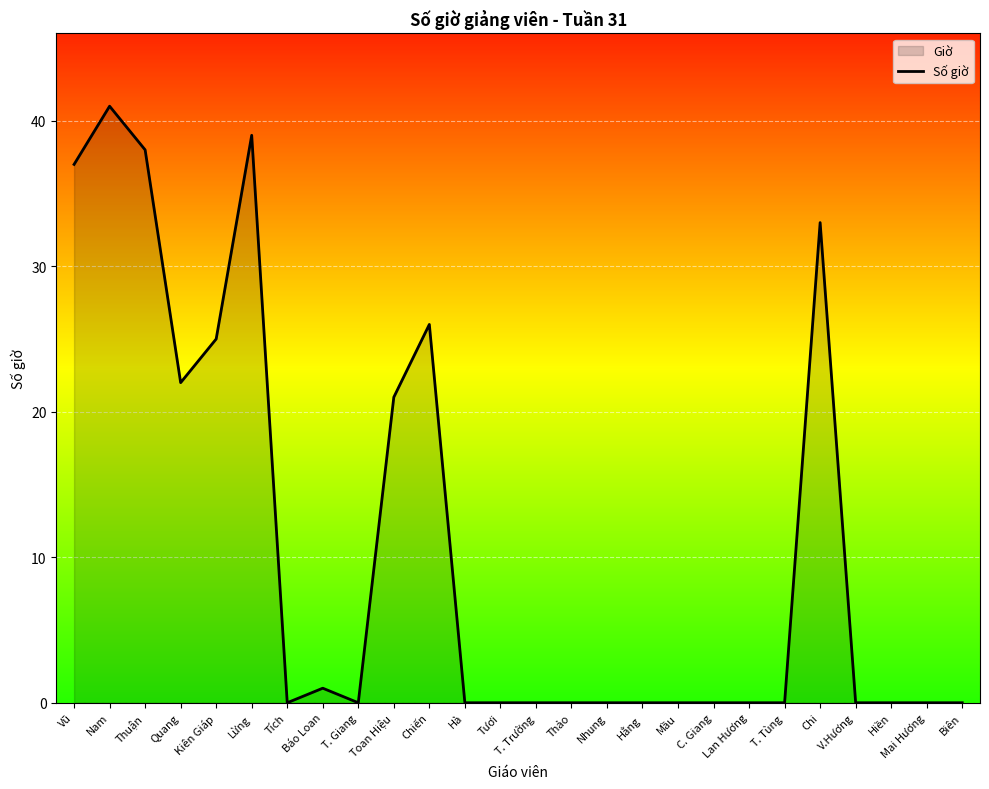

How many categories are shown in the chart?

26